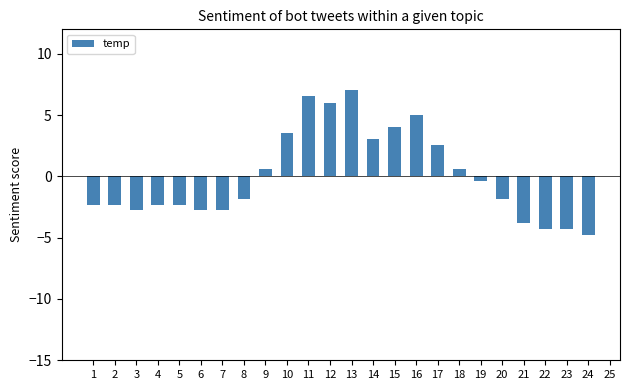

The value at 11 is 2.3. True or false?

False